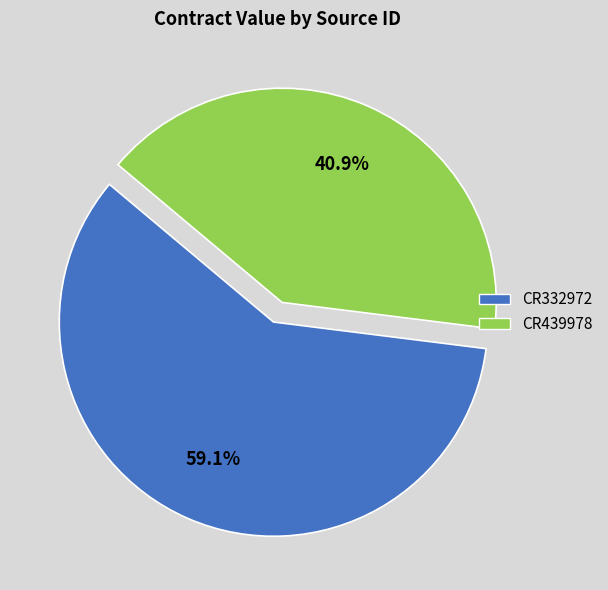

To the nearest percent, what is the average slice percentage?

50%